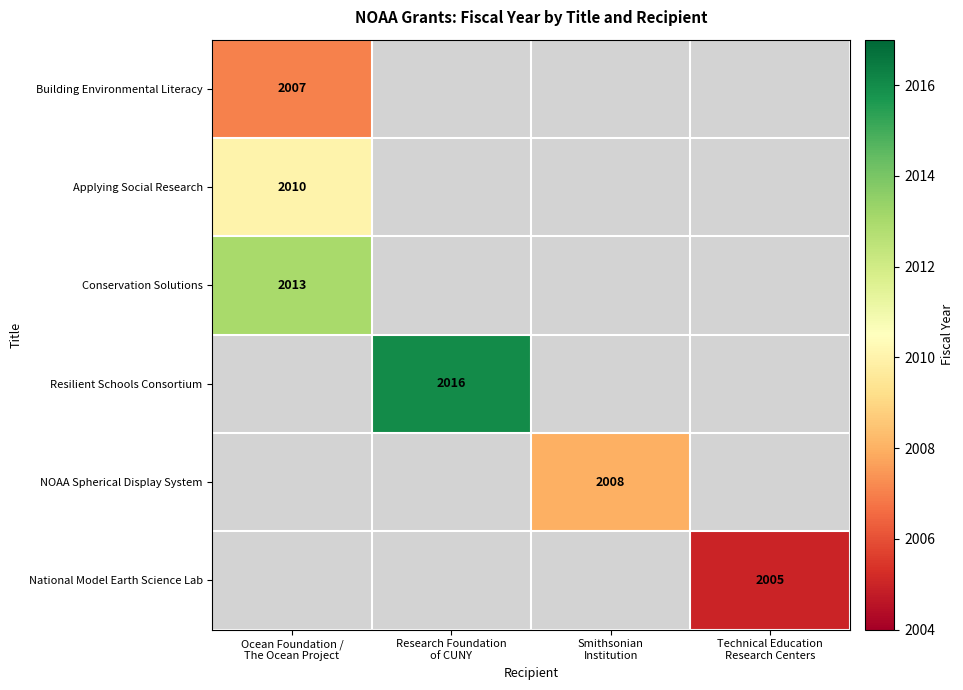

The value of NOAA Spherical Display System at Technical Education Research Centers is 0. True or false?

True